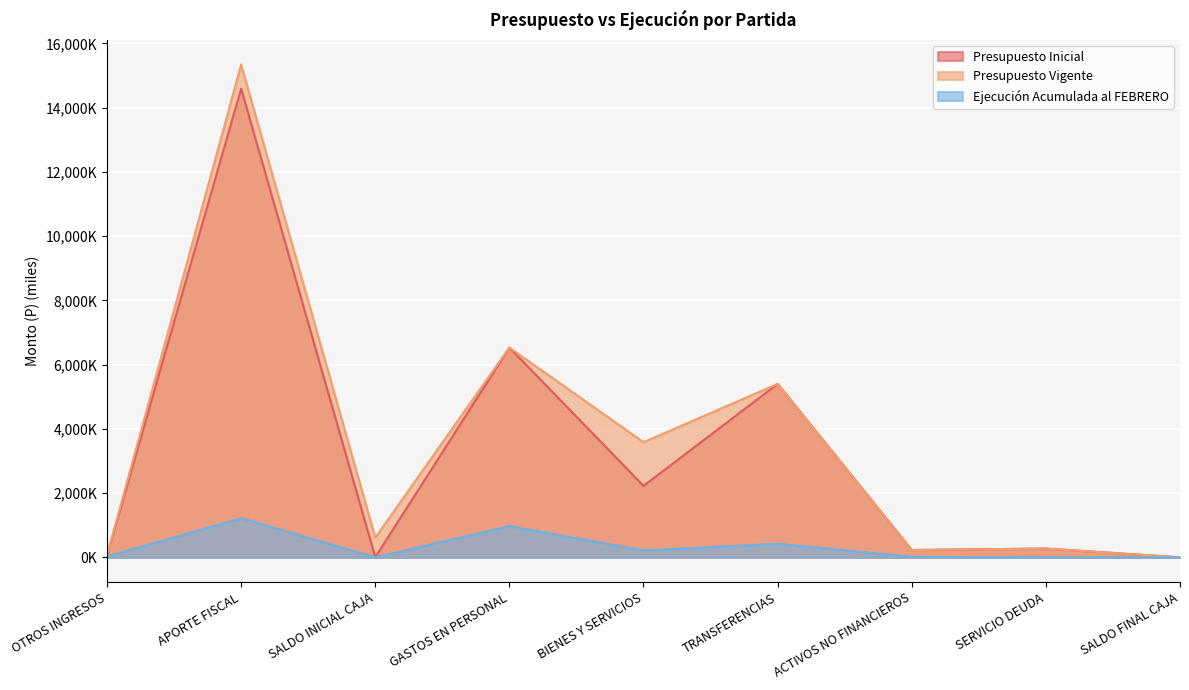

Reading left to right, transcribe all the data shown in this chart.

Presupuesto Inicial: 67.8	14587.5	5.0	6530.3	2226.4	5398.9	228.7	275.0	1.0
Presupuesto Vigente: 67.8	15337.5	615.0	6530.3	3586.4	5398.9	228.7	275.0	1.0
Ejecución Acumulada al FEBRERO: 29.9	1221.2	0.0	975.1	214.7	422.9	16.9	0.0	0.0